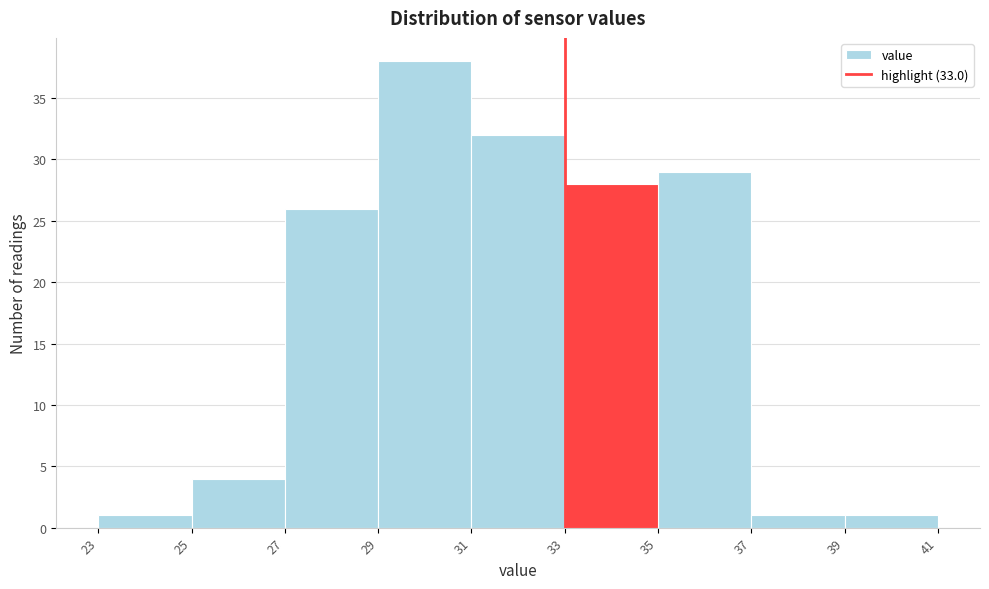

Reading left to right, list every bar in this chart as the range it spans on the x-axis followed by its height. The values are not printed on the chart, so give them approximately, as read against the axis.

23 to 25: 1
25 to 27: 4
27 to 29: 26
29 to 31: 38
31 to 33: 32
33 to 35: 28
35 to 37: 29
37 to 39: 1
39 to 41: 1